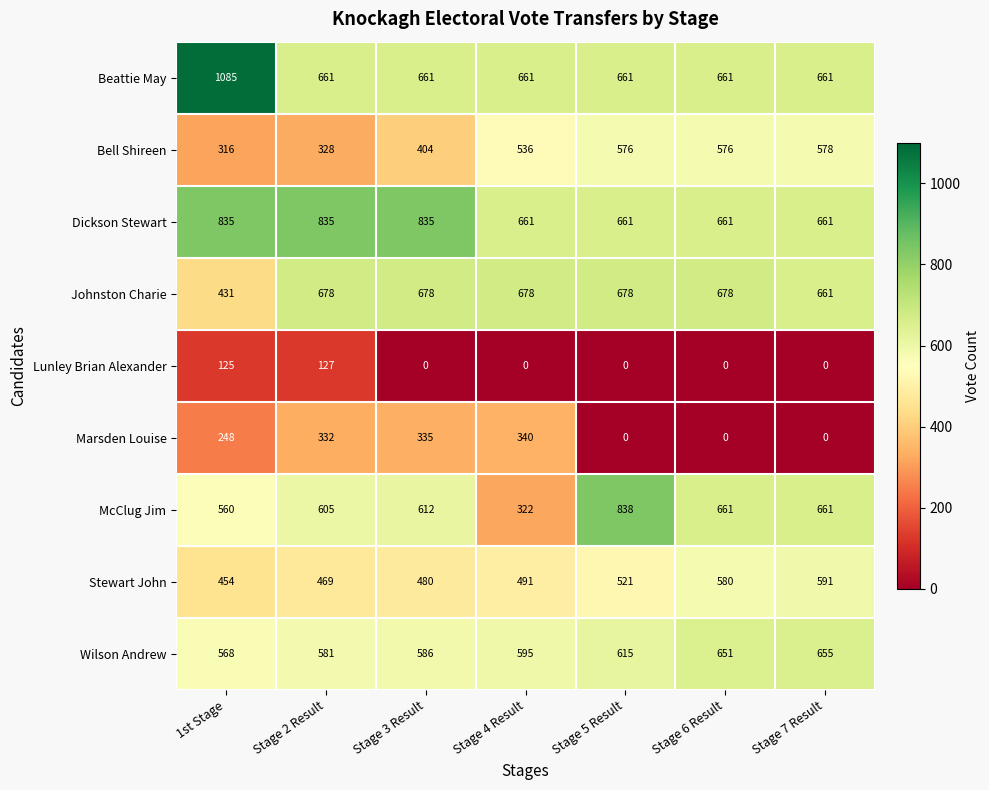

At which label does Beattie May reach its peak?

1st Stage